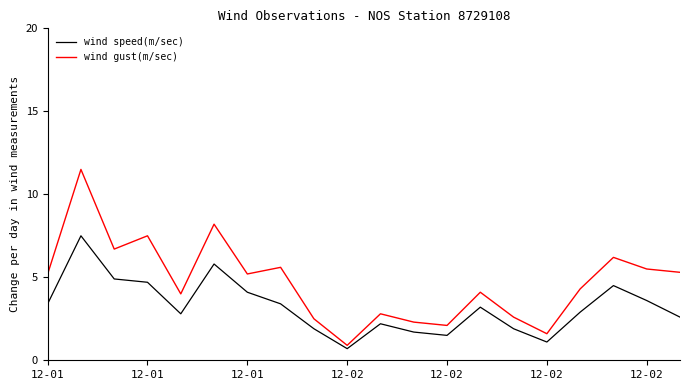

Which series has the largest total across all categories?

wind gust(m/sec)